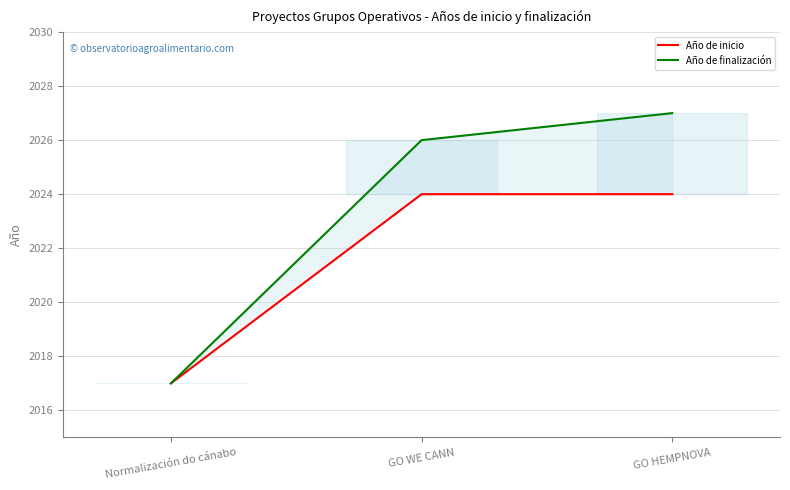

List the labels in order of Año de finalización value, smallest first.

Normalización do cánabo, GO WE CANN, GO HEMPNOVA